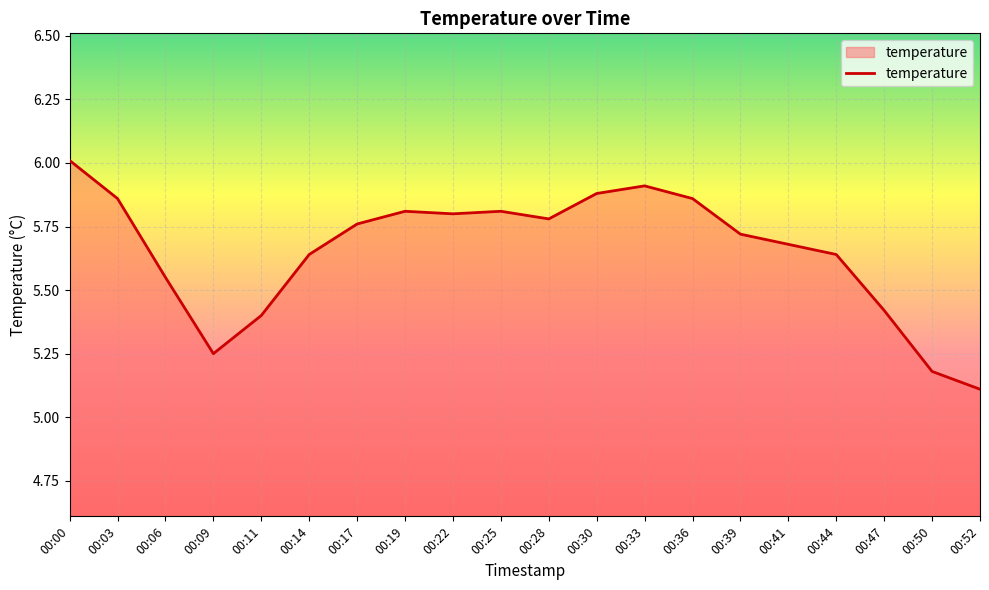

What is the change in value from 00:00 to 00:41?

-0.3